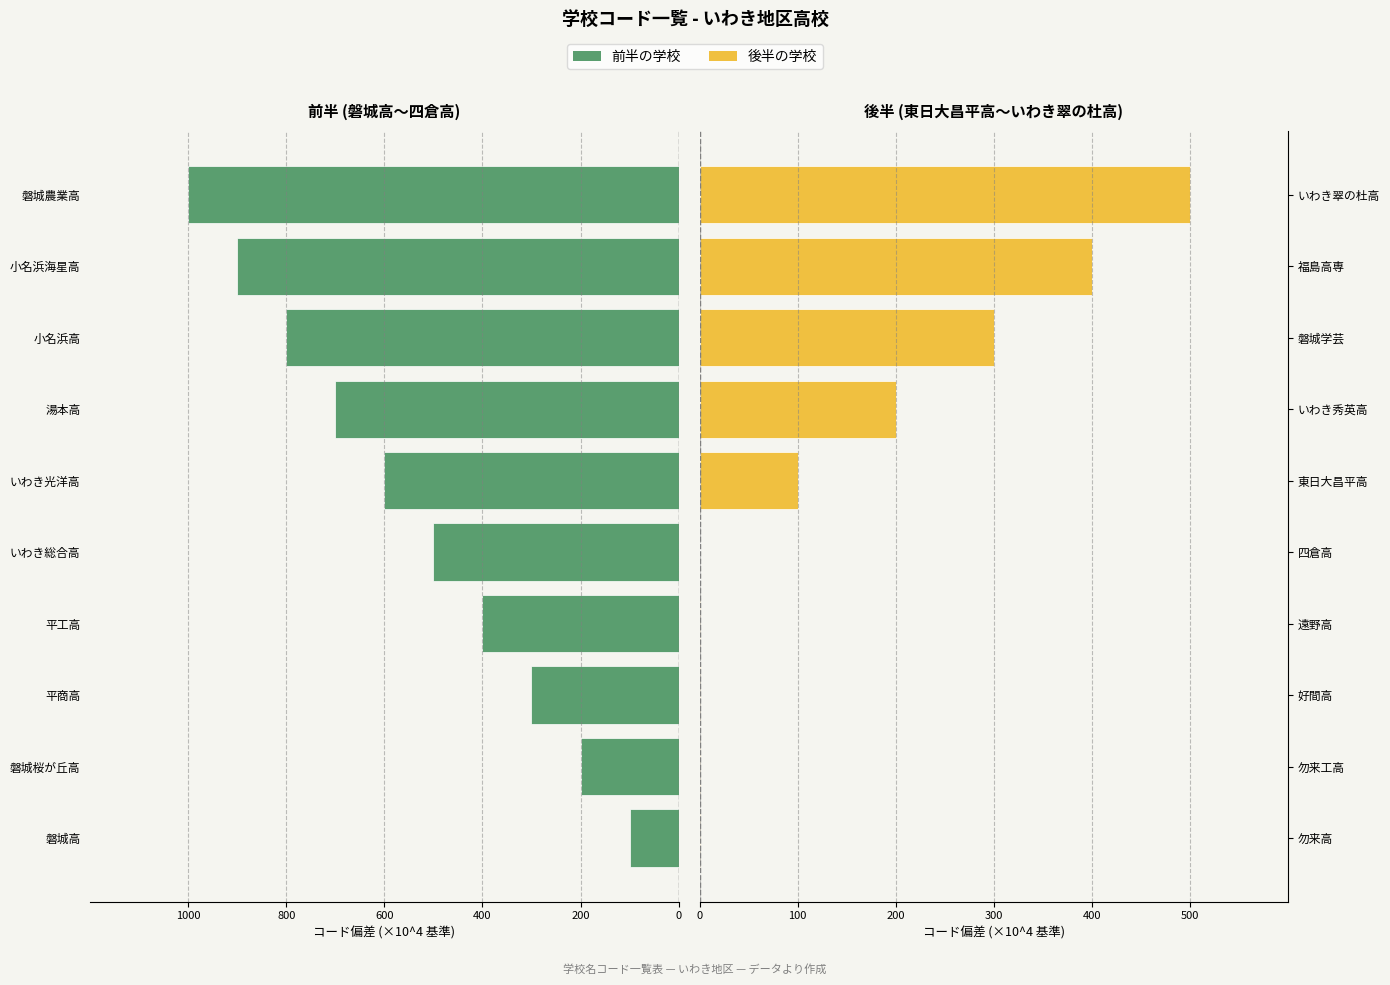

How many categories are shown in the chart?

10